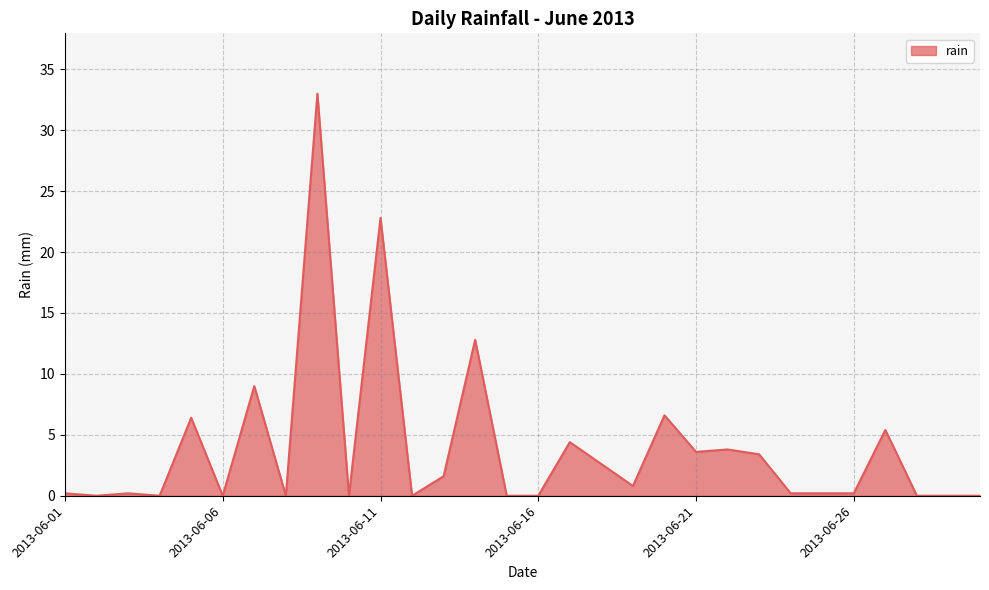

What is the maximum value shown in the chart?

33.0